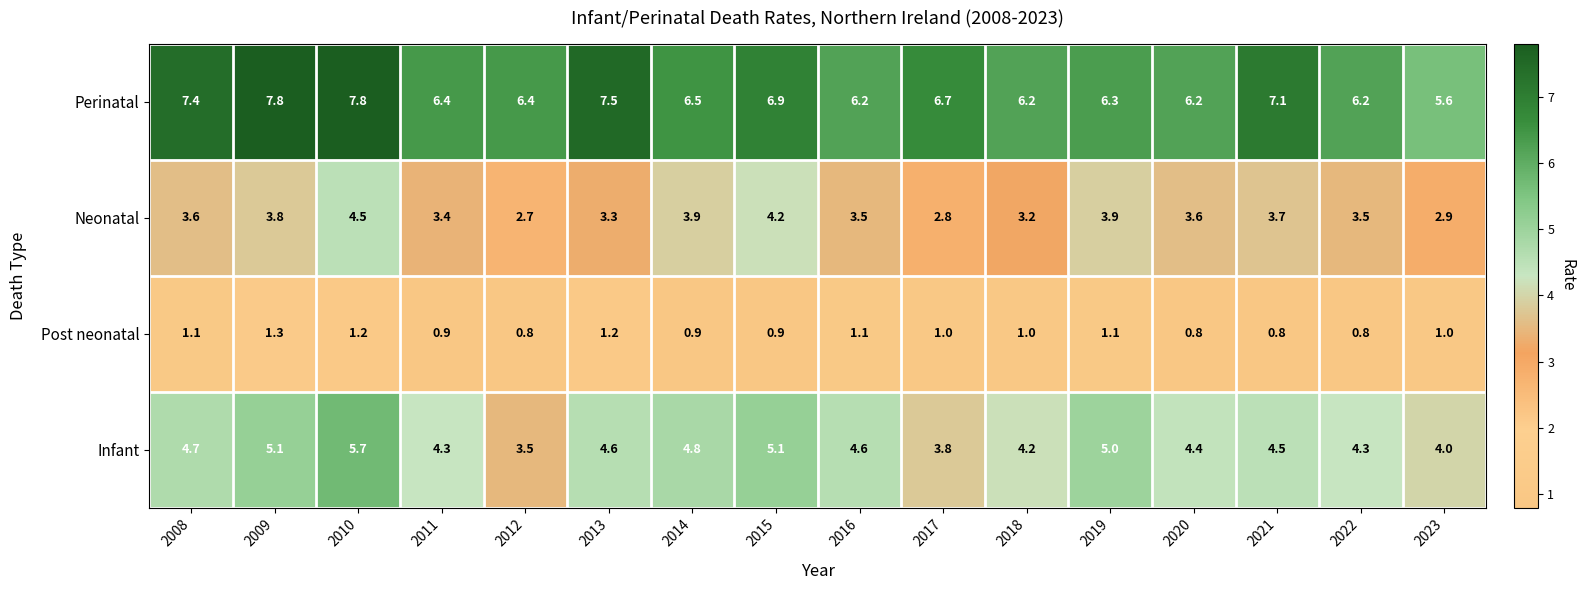

List the series in order of their overall mean, lowest first.

Post neonatal, Neonatal, Infant, Perinatal